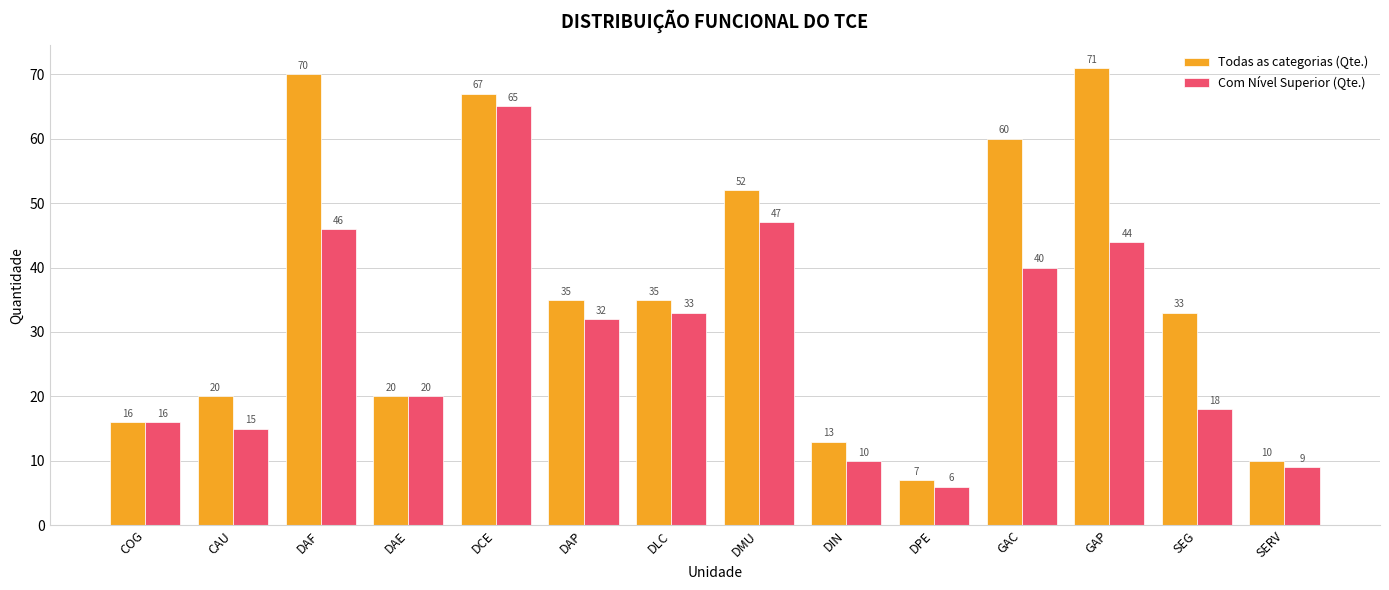

List the series in order of their peak value, highest first.

Todas as categorias (Qte.), Com Nível Superior (Qte.)